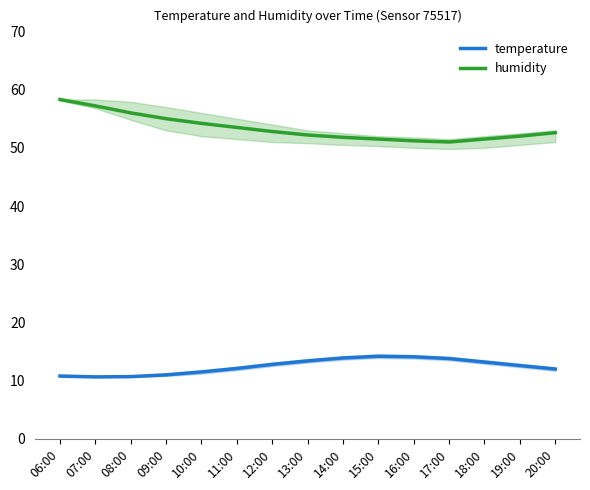

What are all the series names shown in the legend?

temperature, humidity